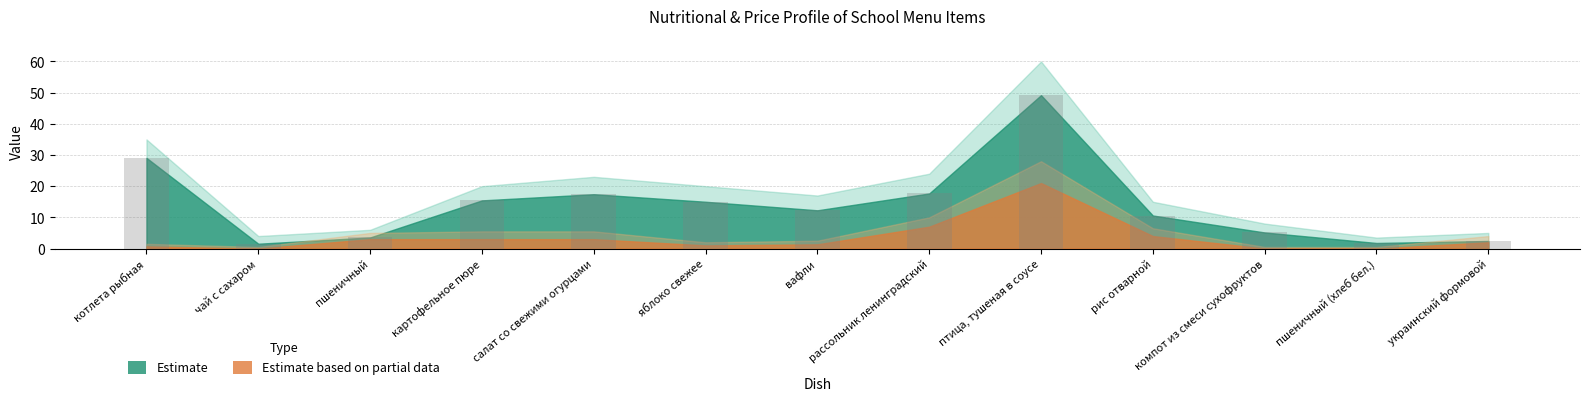

Between чай с сахаром and пшеничный, which is larger?

пшеничный